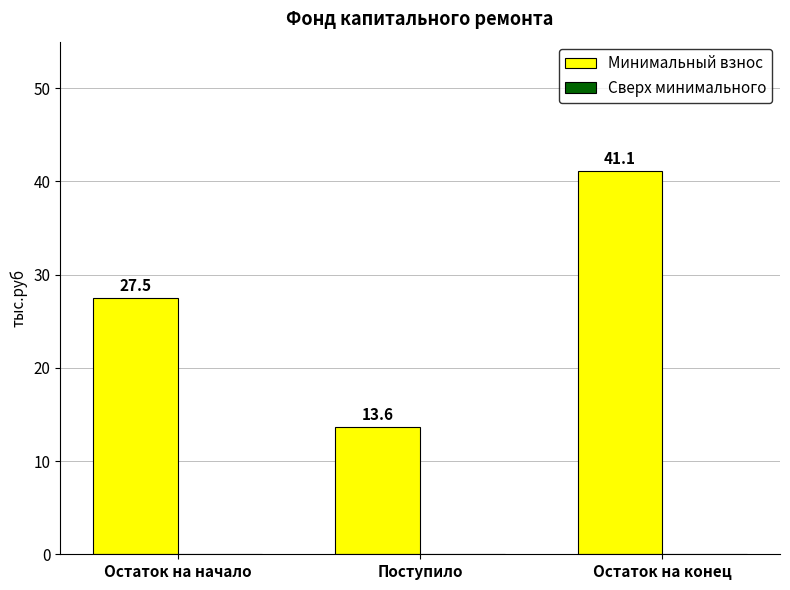

What is the label of the 1st bar from the right?

Остаток на конец